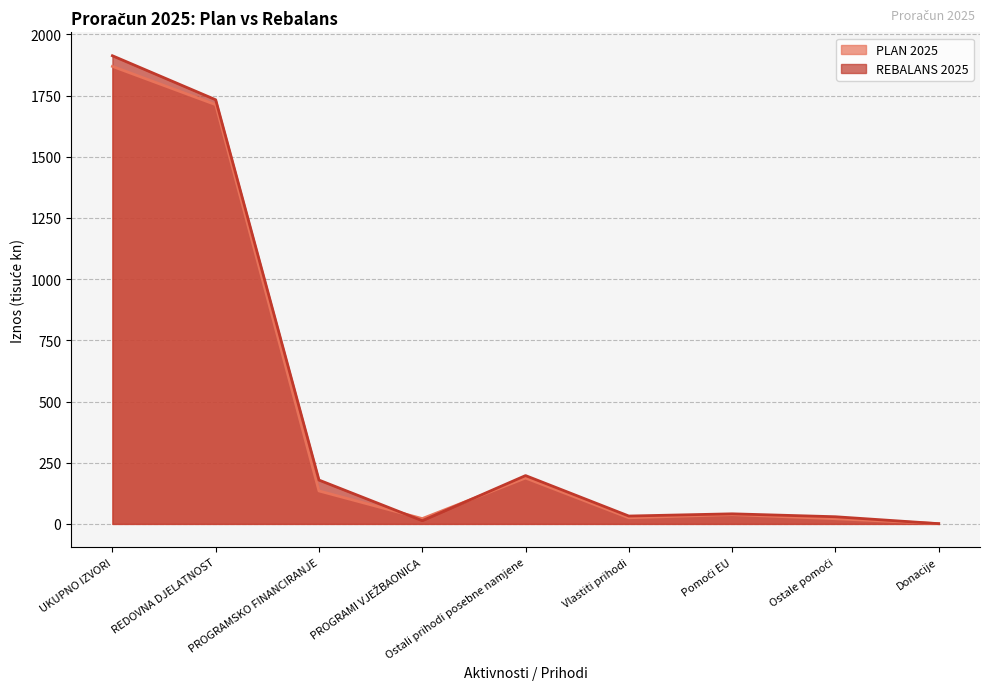

At which label does REBALANS 2025 first exceed 41?

UKUPNO IZVORI